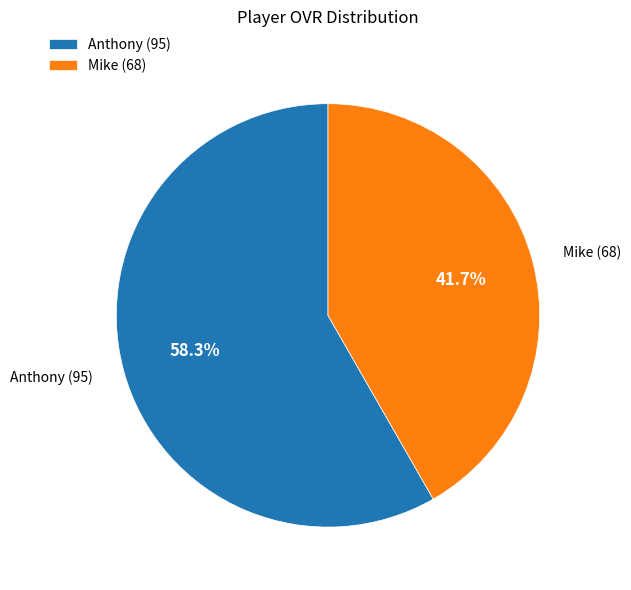

The Mike slice represents 42% of the pie. True or false?

True